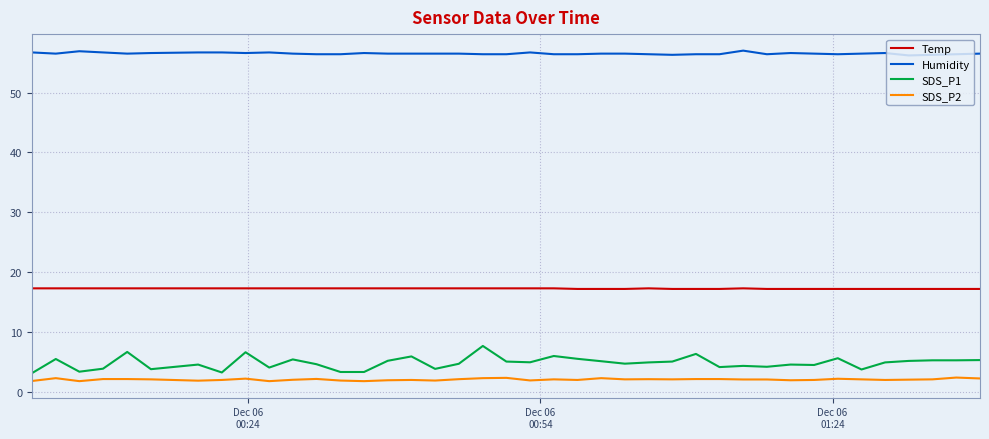

Which series has the widest spread of values?

SDS_P1